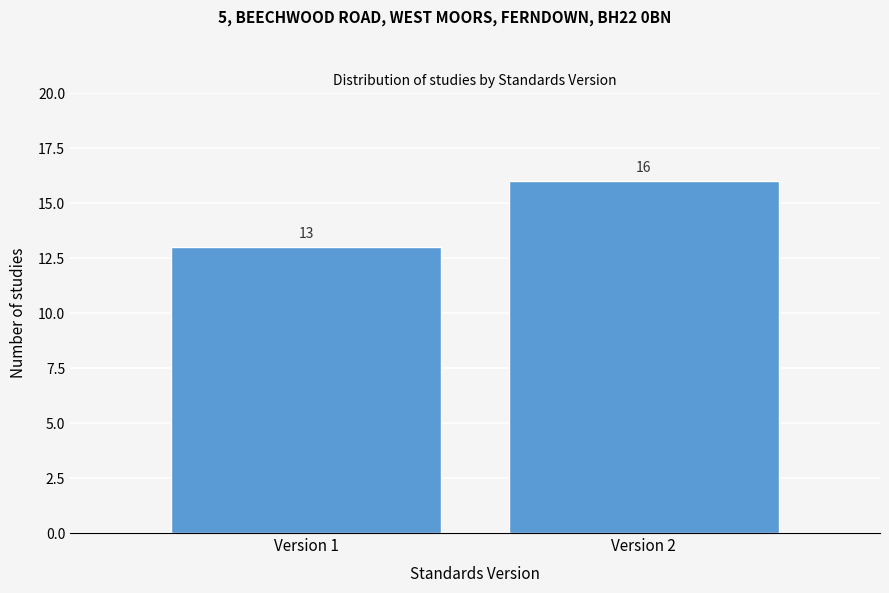

Reading right to left, what are all the values shown in this chart?

Version 2=16	Version 1=13